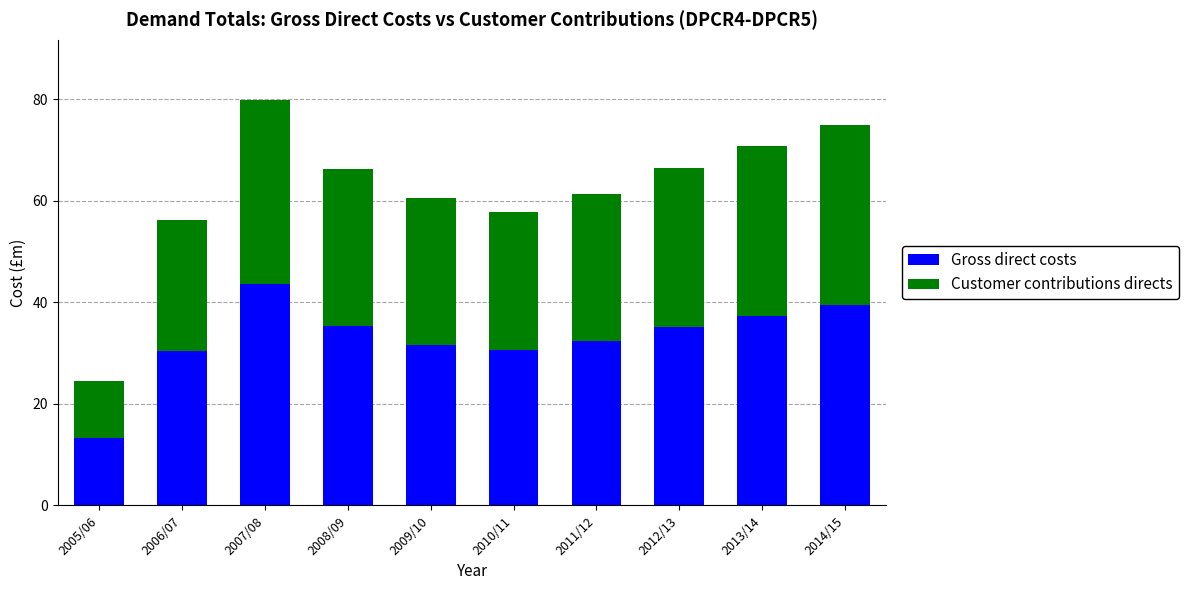

What is the total value across all series at 2013/14?

70.9